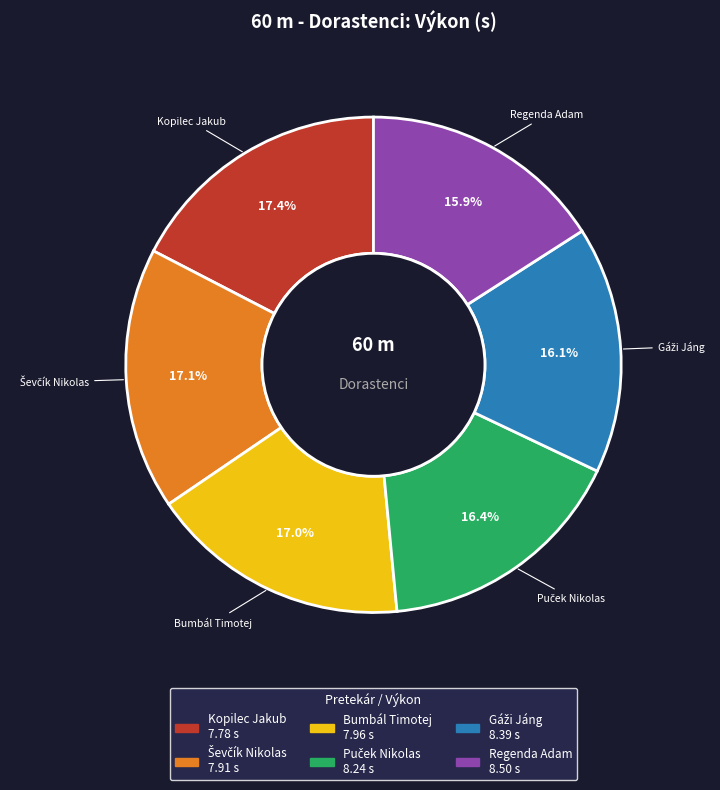

Is the sum of Regenda Adam and Bumbál Timotej greater than half?

No